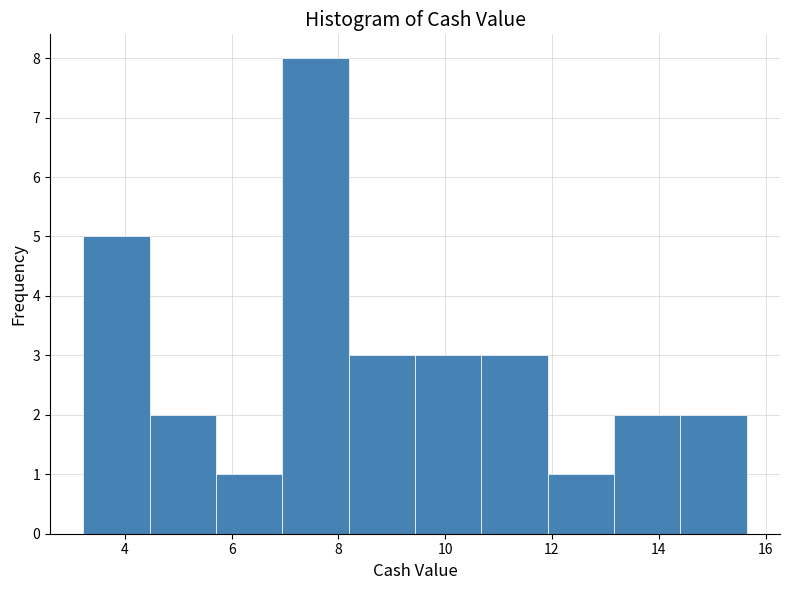

Reading left to right, transcribe this chart: for each bar, give the range it covers on the x-axis and its height. Neither the bar edges nor the heights are printed on the chart, so give them approximately, as read against the axes.

3.2 to 4.4: 5
4.4 to 5.8: 2
5.8 to 7.0: 1
7.0 to 8.2: 8
8.2 to 9.4: 3
9.4 to 10.6: 3
10.6 to 12.0: 3
12.0 to 13.2: 1
13.2 to 14.4: 2
14.4 to 15.6: 2